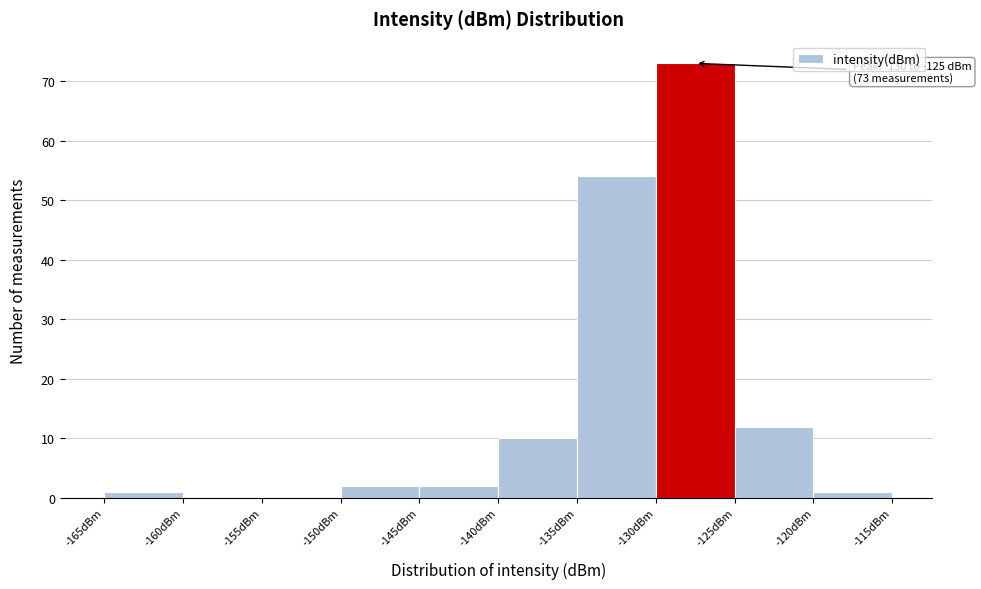

Which range on the x-axis has the tallest bar?

-130 to -125